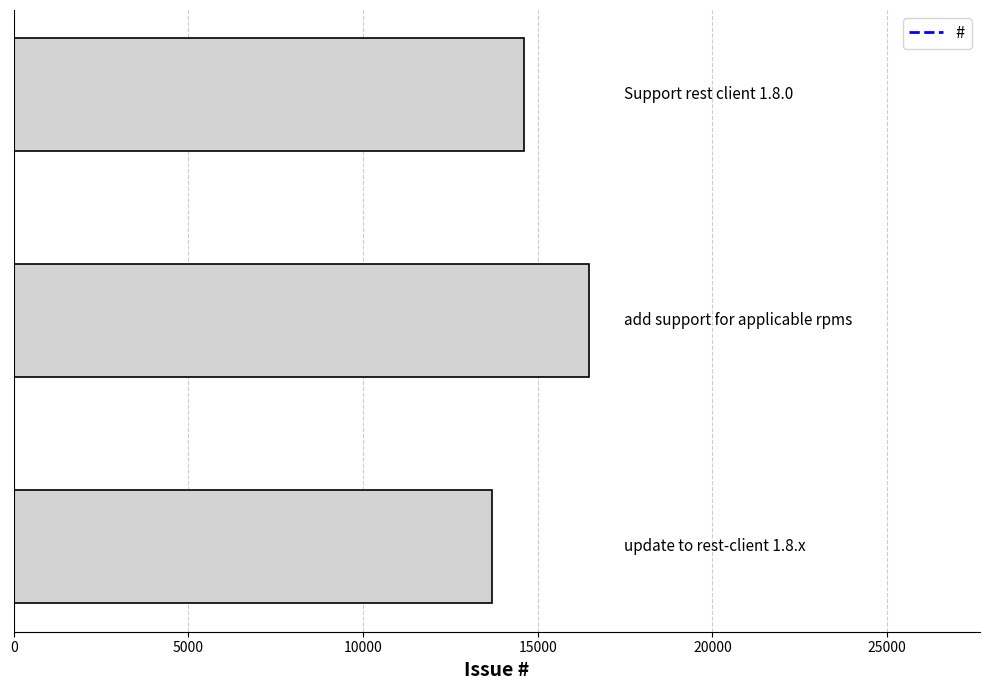

What is the average value?

14926